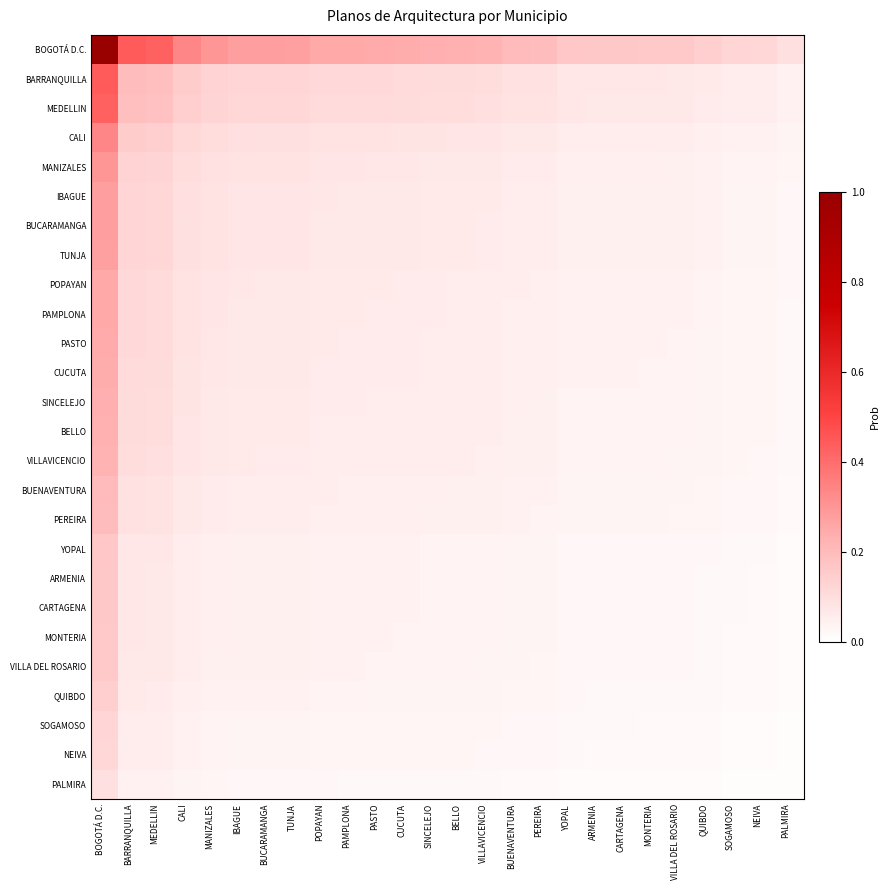

Which series has the widest spread of values?

BOGOTÁ D.C.